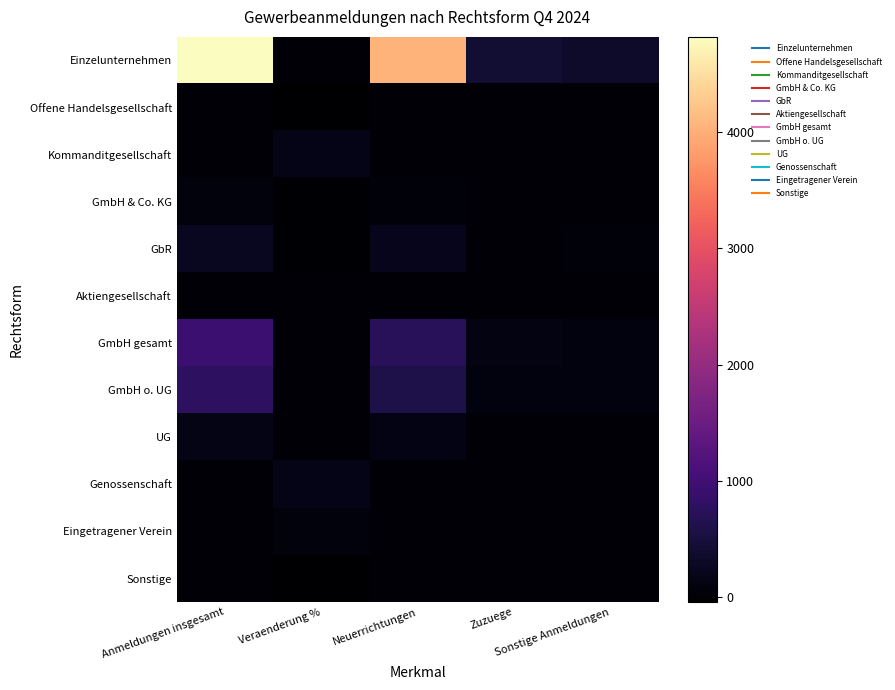

At which category is the sum across all series the highest?

Anmeldungen insgesamt